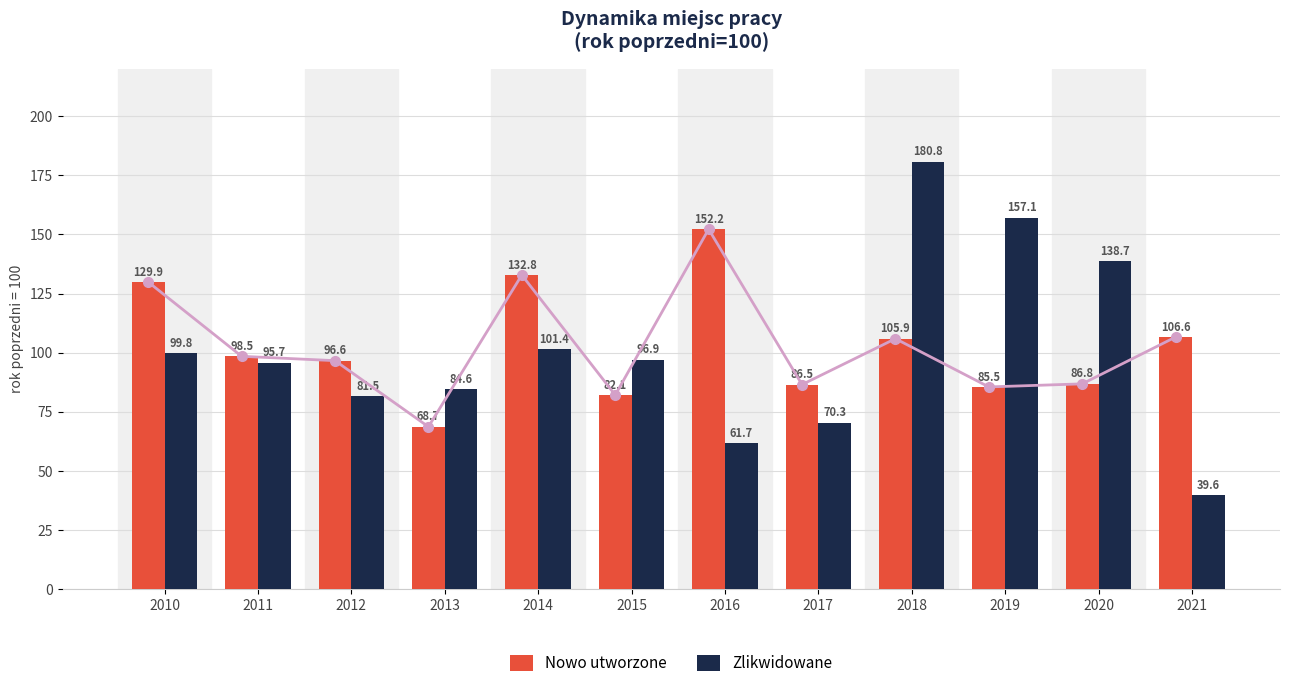

Rank the series by their maximum value, from highest to lowest.

Zlikwidowane, Nowo utworzone